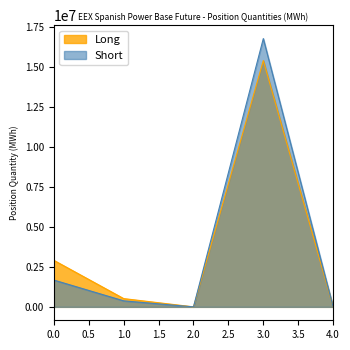

How many interior local peaks does the Long series have?

1